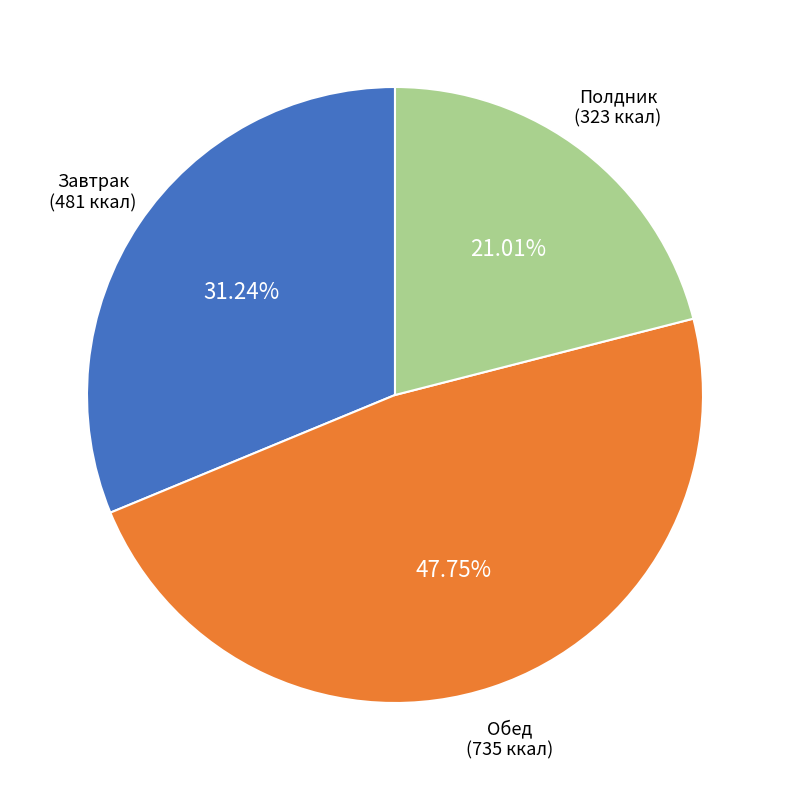

Does any single category account for the majority?

No